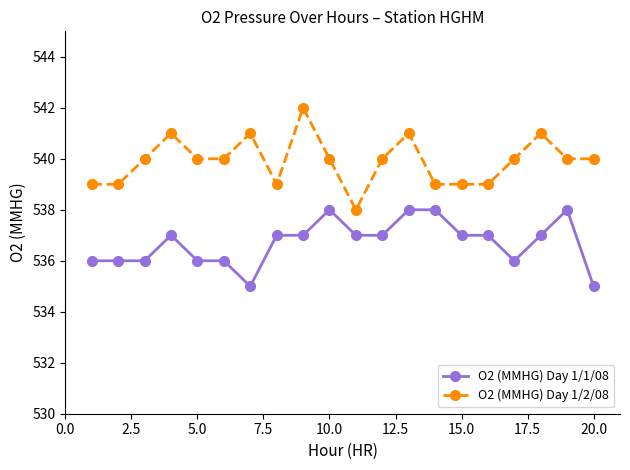

True or false: O2 (MMHG) Day 1/2/08 has more than 1 interior local peaks.

True